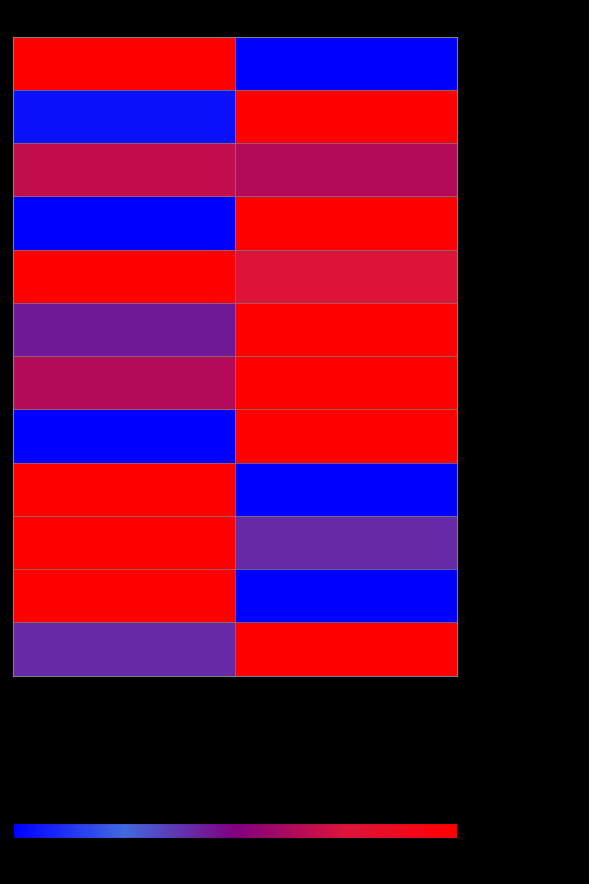

Between Score 1 and Score 2, which series saw the biggest shift?

- Neesham Hussain